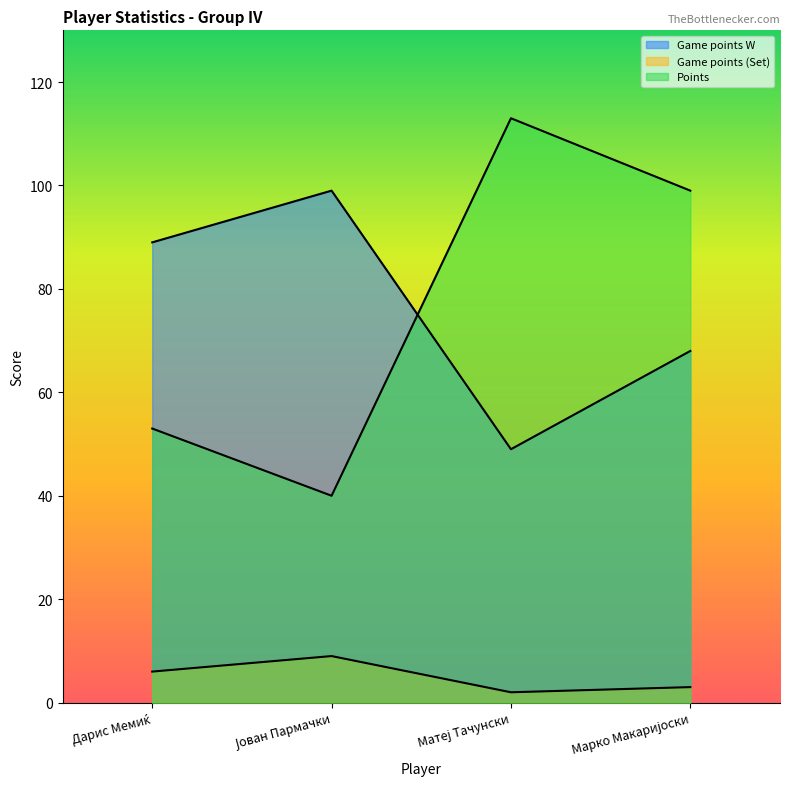

At which label does Game points (Set) reach its minimum?

Матеј Тачунски